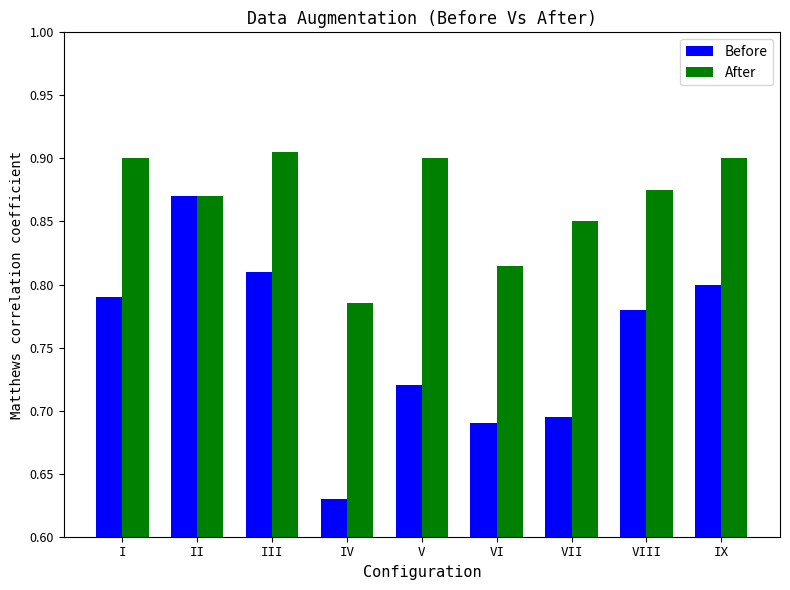

Is it true that After equals 0.9 at IX?

True